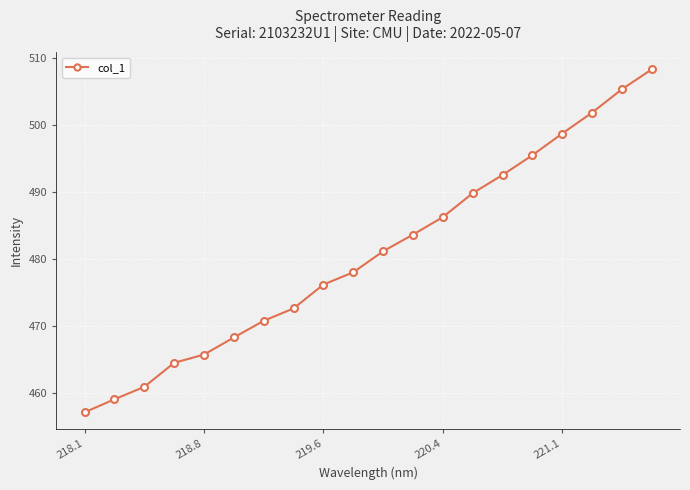

Reading right to left, transcribe all the data shown in this chart.

508.4	505.4	501.9	498.8	495.5	492.6	489.9	486.3	483.7	481.2	478.0	476.2	472.6	470.8	468.3	465.7	464.5	460.9	459.0	457.1